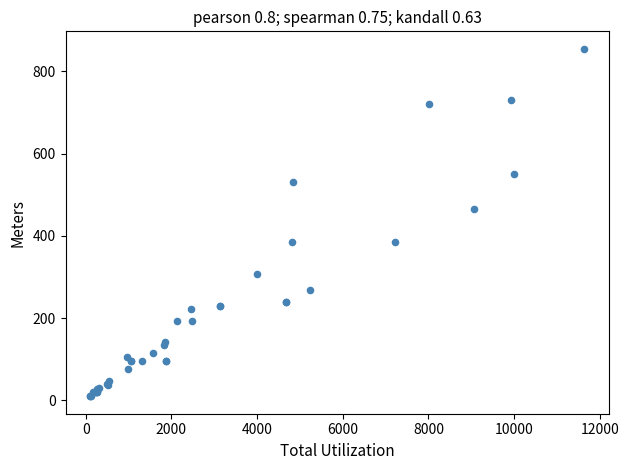

What Y value in the scatter plot is closest to 432?

465.5